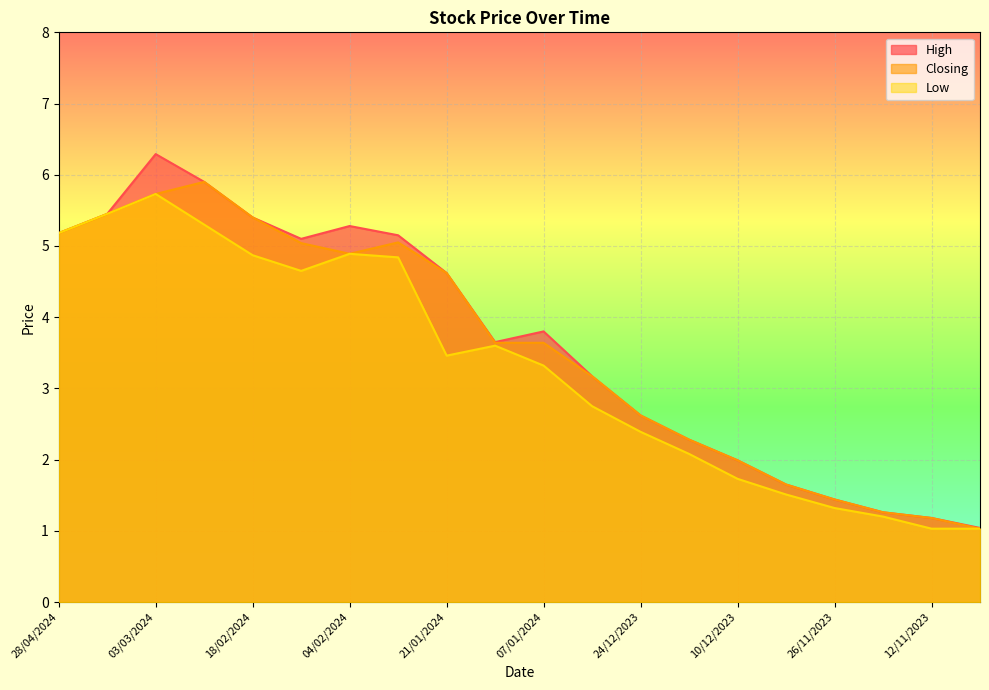

What is the average value of the Closing series?

3.6